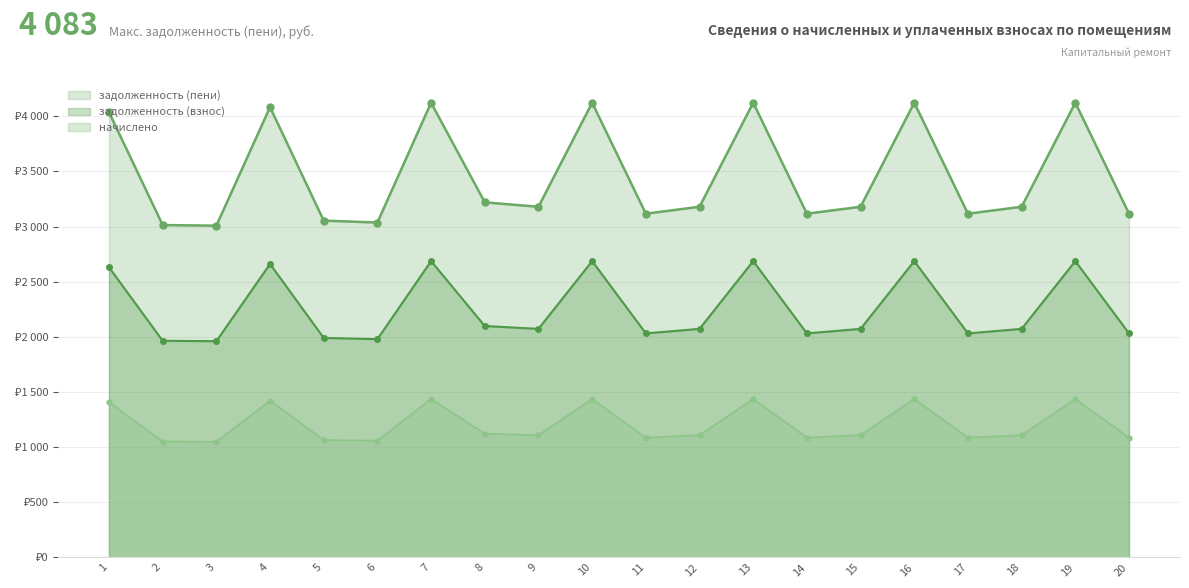

Which label corresponds to the smallest value in the chart?

3